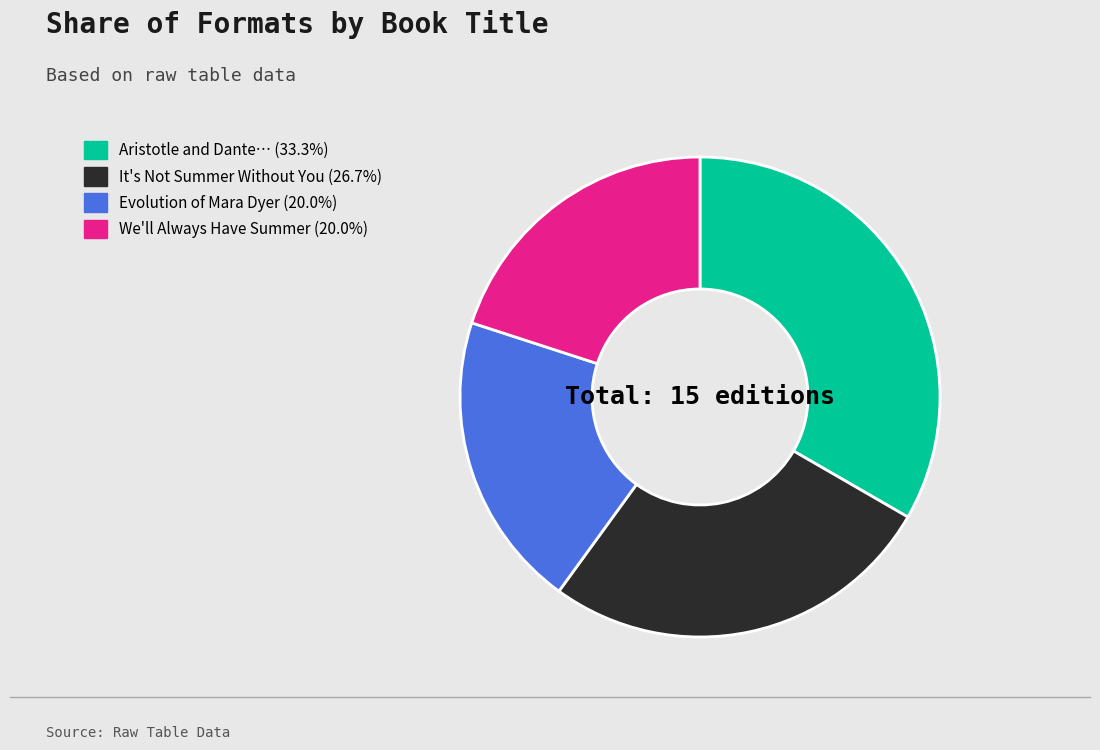

Does any single category account for the majority?

No